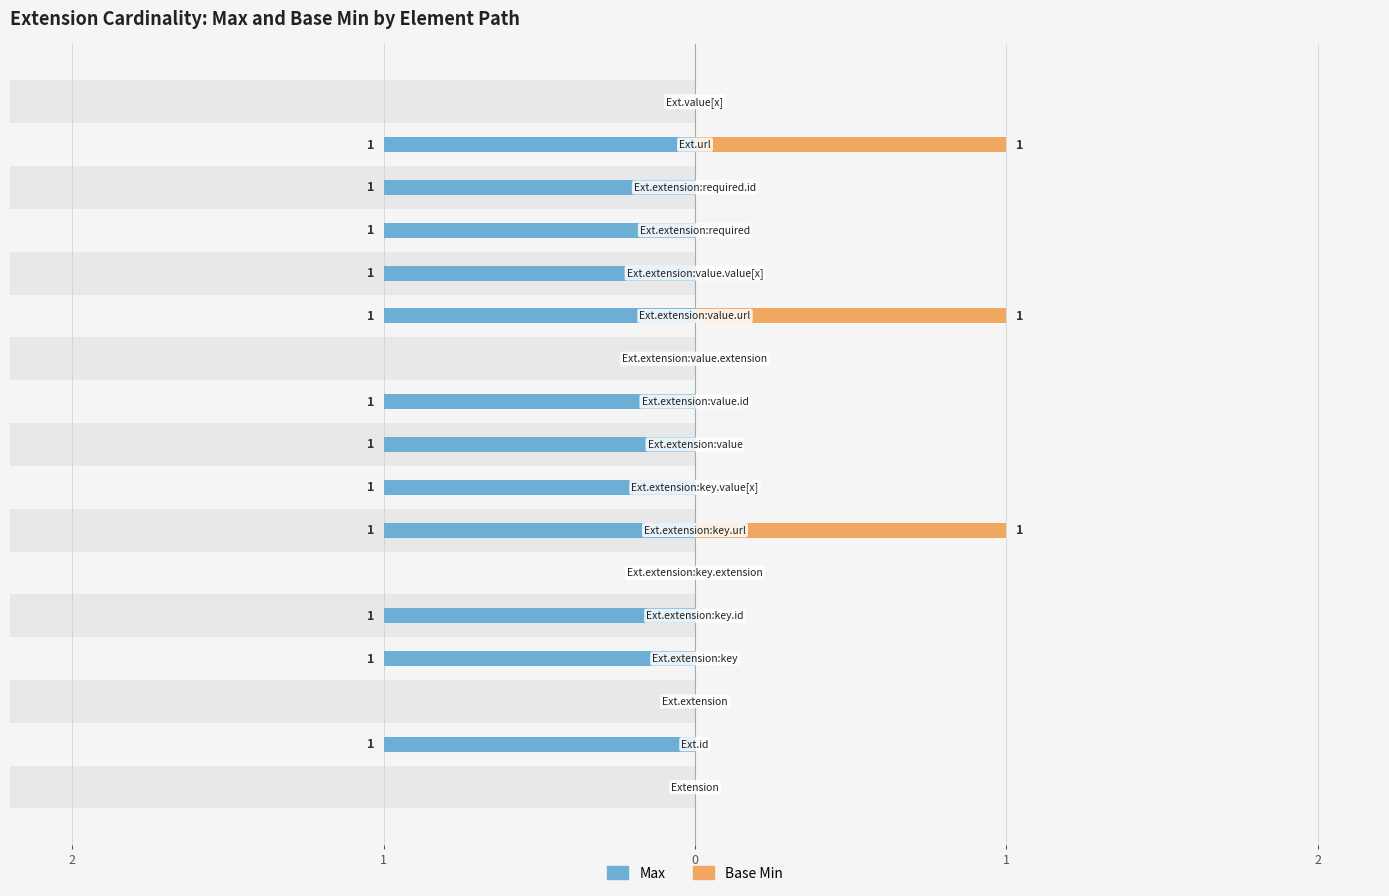

Which series changed the most between 0 and 7?

Max